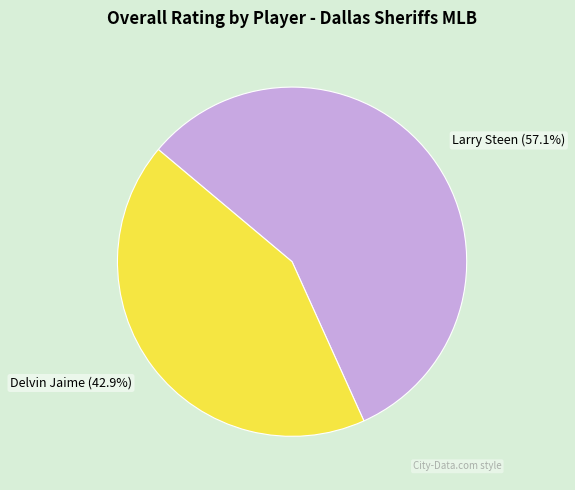

Count the number of slices in the pie.

2